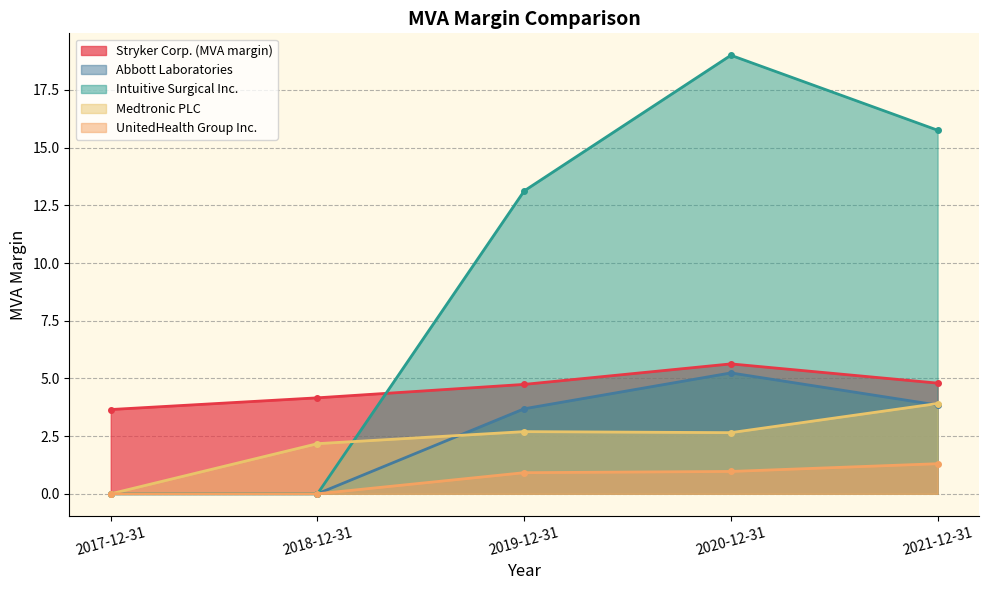

What is the total value across all series at 2017-12-31?

3.7